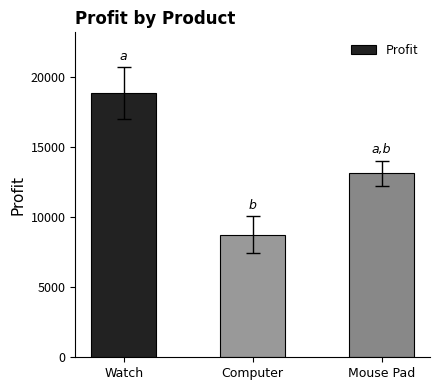

What is the average value?

13567